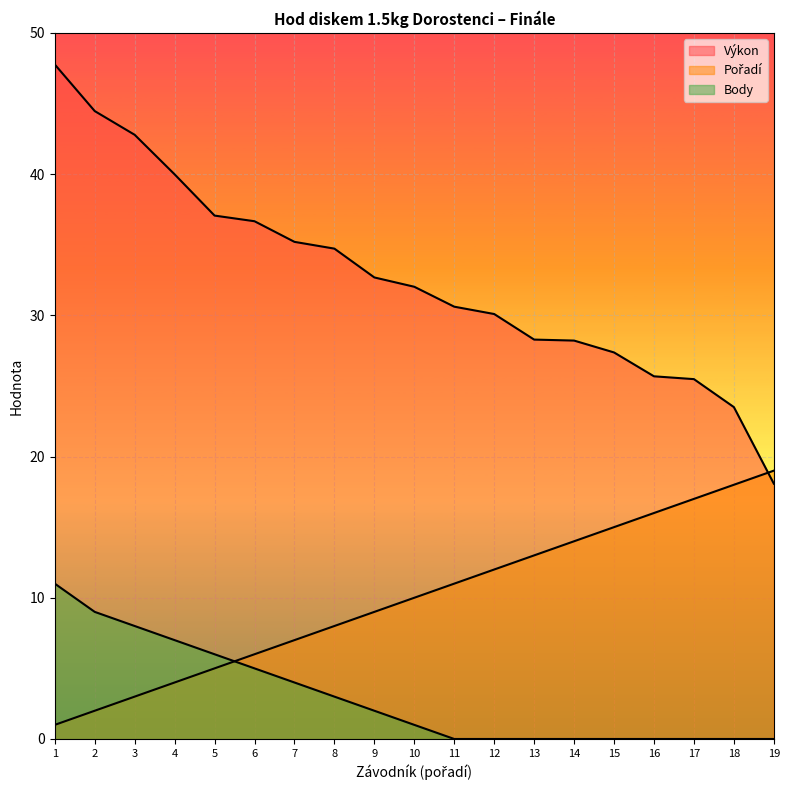

What is the sum of all Body values?

56.0